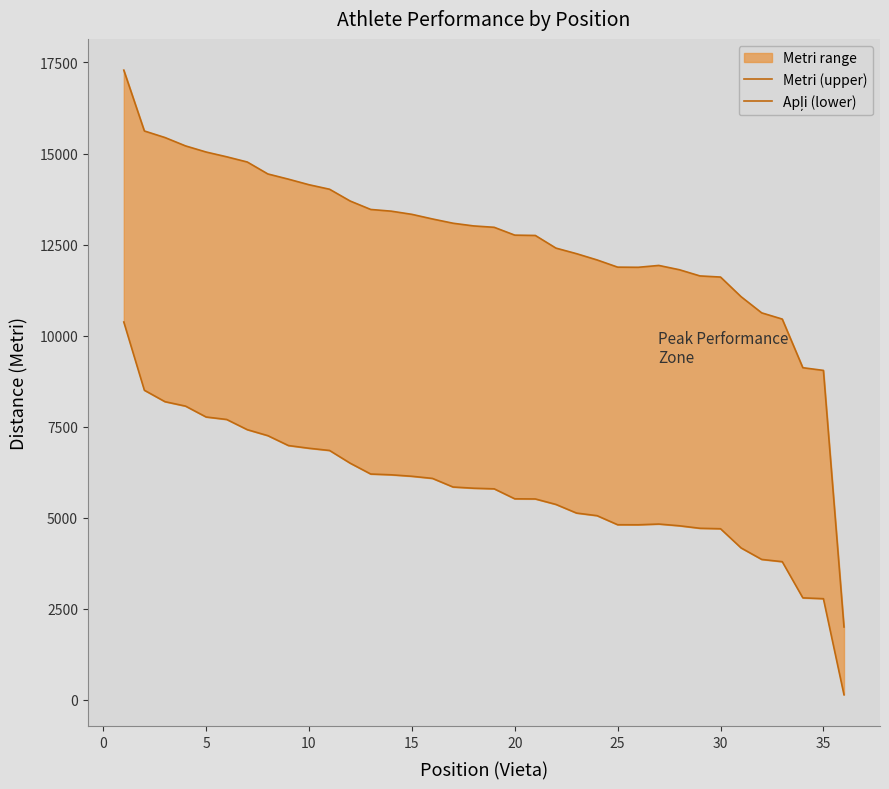

How many interior local peaks does the Metri (upper) series have?

1